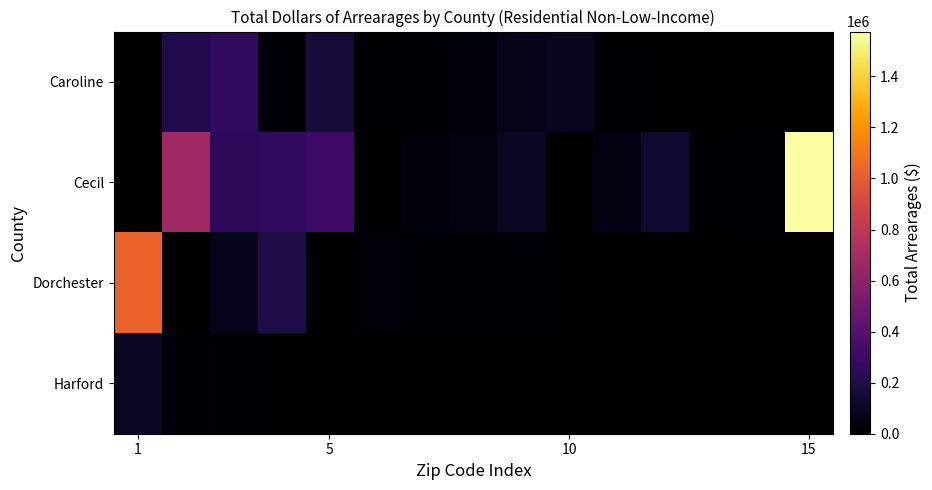

Rank the series by their maximum value, from lowest to highest.

Harford, Caroline, Dorchester, Cecil